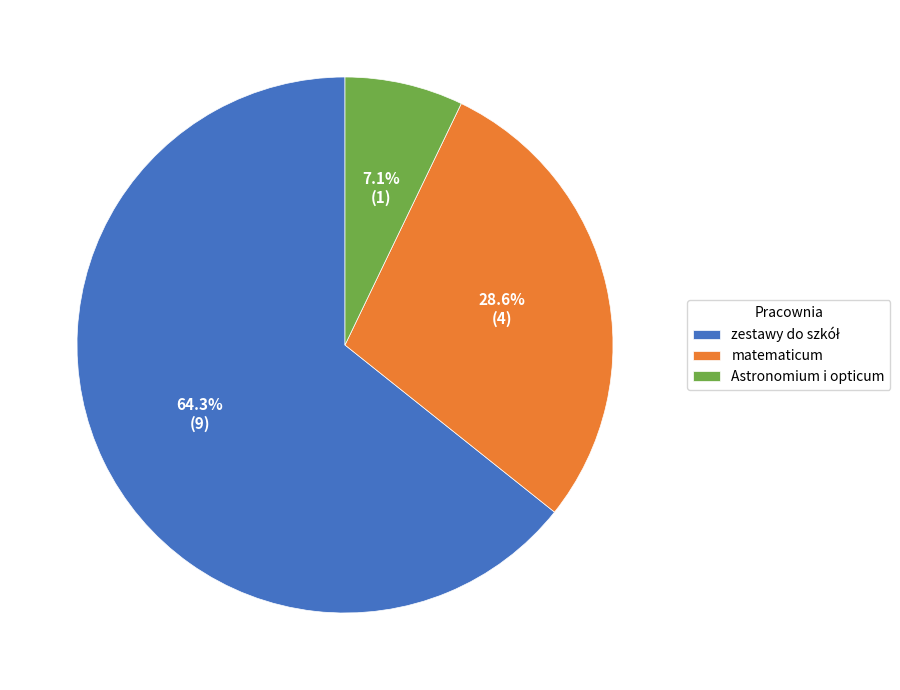

The matematicum slice represents 29% of the pie. True or false?

True